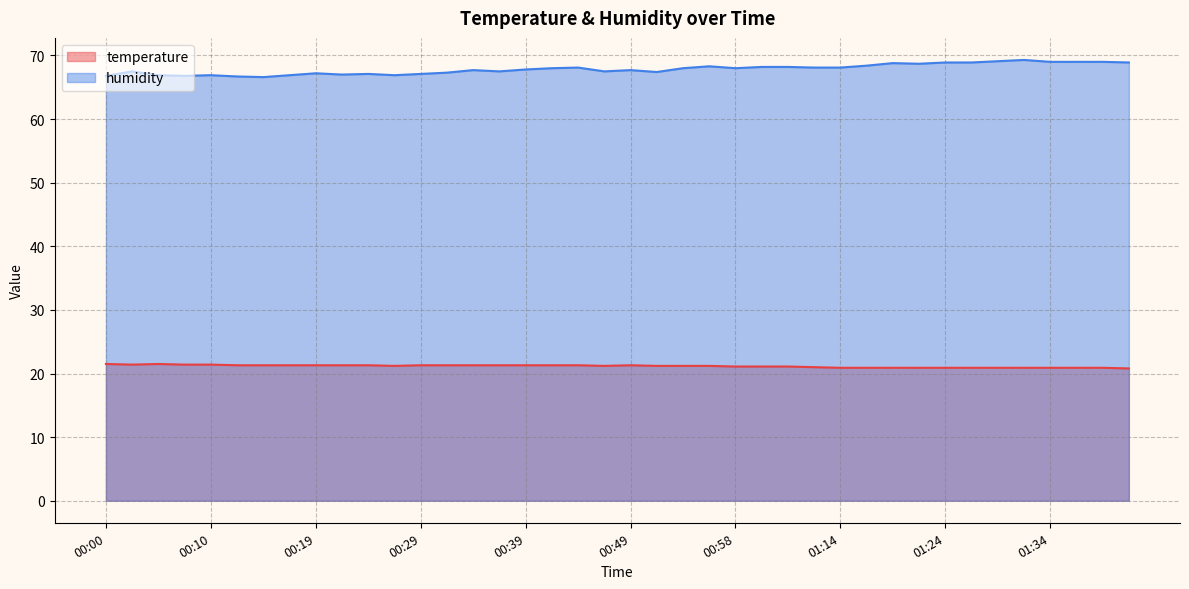

Rank the series at 01:34 from lowest to highest value.

temperature, humidity